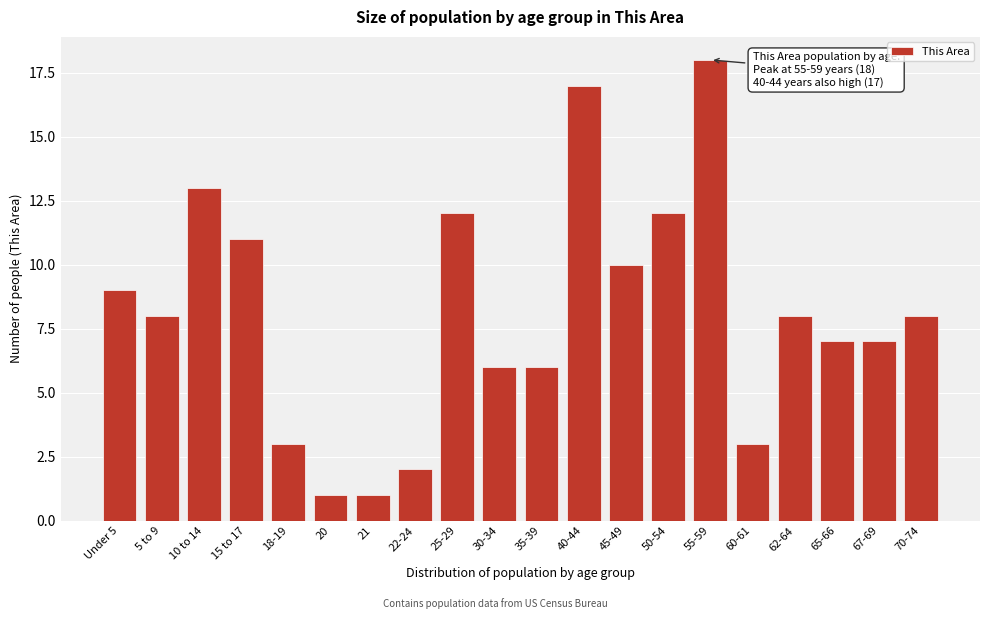

Reading left to right, list all the values displayed in this chart.

Under 5=9	5 to 9=8	10 to 14=13	15 to 17=11	18-19=3	20=1	21=1	22-24=2	25-29=12	30-34=6	35-39=6	40-44=17	45-49=10	50-54=12	55-59=18	60-61=3	62-64=8	65-66=7	67-69=7	70-74=8